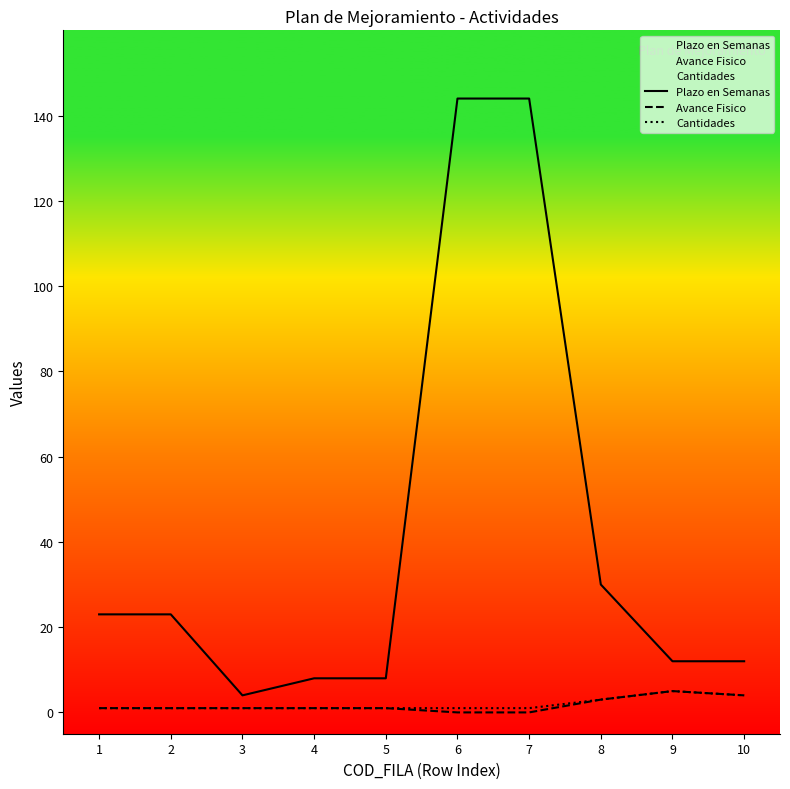

Reading left to right, extract all data points from this chart.

Plazo en Semanas: 1=23	2=23	3=4	4=8	5=8	6=144	7=144	8=30	9=12	10=12
Avance Fisico: 1=1	2=1	3=1	4=1	5=1	6=0	7=0	8=3	9=5	10=4
Cantidades: 1=1	2=1	3=1	4=1	5=1	6=1	7=1	8=3	9=5	10=4